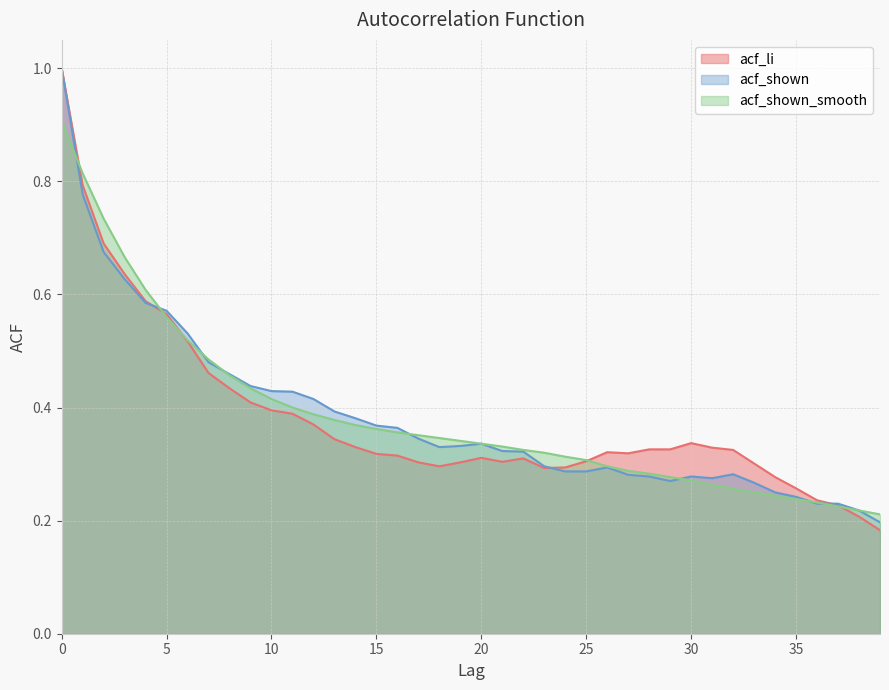

Reading left to right, list all the values displayed in this chart.

acf_li: 0=1.0	1=0.8	2=0.7	3=0.6	4=0.6	5=0.6	6=0.5	7=0.5	8=0.4	9=0.4	10=0.4	11=0.4	12=0.4	13=0.3	14=0.3	15=0.3	16=0.3	17=0.3	18=0.3	19=0.3	20=0.3	21=0.3	22=0.3	23=0.3	24=0.3	25=0.3	26=0.3	27=0.3	28=0.3	29=0.3	30=0.3	31=0.3	32=0.3	33=0.3	34=0.3	35=0.3	36=0.2	37=0.2	38=0.2	39=0.2
acf_shown: 0=1.0	1=0.8	2=0.7	3=0.6	4=0.6	5=0.6	6=0.5	7=0.5	8=0.5	9=0.4	10=0.4	11=0.4	12=0.4	13=0.4	14=0.4	15=0.4	16=0.4	17=0.3	18=0.3	19=0.3	20=0.3	21=0.3	22=0.3	23=0.3	24=0.3	25=0.3	26=0.3	27=0.3	28=0.3	29=0.3	30=0.3	31=0.3	32=0.3	33=0.3	34=0.2	35=0.2	36=0.2	37=0.2	38=0.2	39=0.2
acf_shown_smooth: 0=0.9	1=0.8	2=0.7	3=0.7	4=0.6	5=0.6	6=0.5	7=0.5	8=0.5	9=0.4	10=0.4	11=0.4	12=0.4	13=0.4	14=0.4	15=0.4	16=0.4	17=0.4	18=0.3	19=0.3	20=0.3	21=0.3	22=0.3	23=0.3	24=0.3	25=0.3	26=0.3	27=0.3	28=0.3	29=0.3	30=0.3	31=0.3	32=0.3	33=0.2	34=0.2	35=0.2	36=0.2	37=0.2	38=0.2	39=0.2